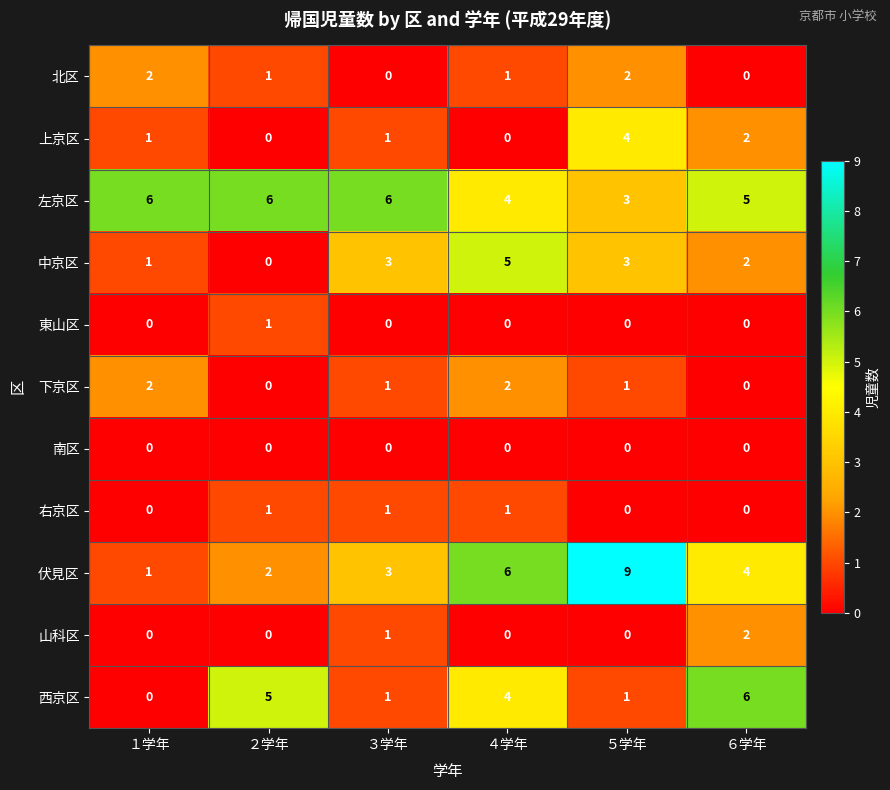

What is the difference between the maximum and minimum values in the 上京区 series?

4